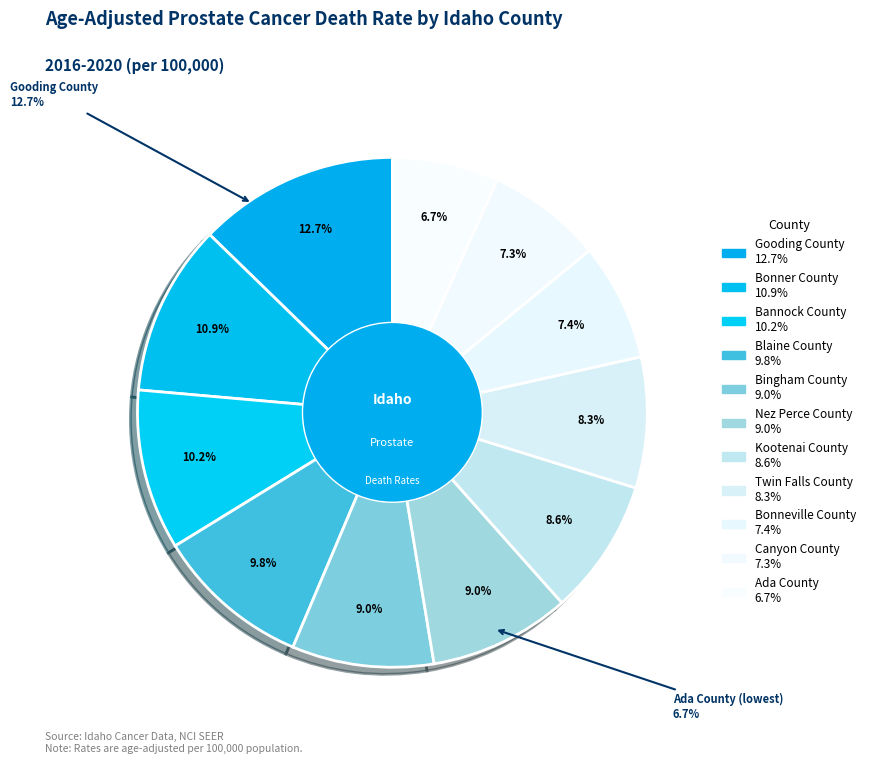

Does Gooding County represent more than half of the total?

No